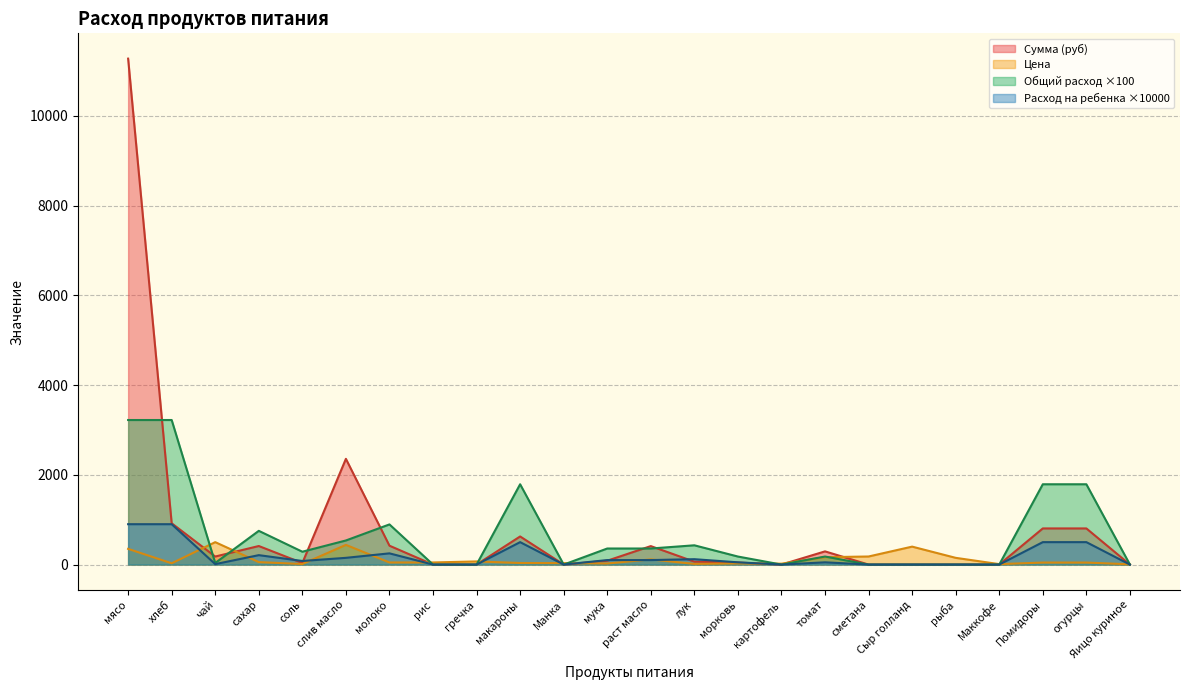

Reading left to right, transcribe all the data shown in this chart.

Цена: 350.0	28.6	500.0	55.0	12.0	438.9	47.0	47.0	70.0	35.0	32.0	24.0	115.0	15.0	25.0	20.0	164.3	180.0	400.0	150.0	10.0	45.0	45.0	5.5
Сумма (руб): 11277.0	920.5	179.0	413.5	34.4	2356.8	420.6	0.0	0.0	626.5	0.0	85.9	411.7	64.4	44.8	0.0	294.1	0.0	0.0	0.0	0.0	805.5	805.5	0.0
Общий расход: 3222.0	3222.0	35.8	751.8	286.4	537.0	895.0	0.0	0.0	1790.0	0.0	358.0	358.0	429.6	179.0	0.0	179.0	0.0	0.0	0.0	0.0	1790.0	1790.0	0.0
Расход на ребенка: 900.0	900.0	10.0	210.0	80.0	150.0	250.0	0.0	0.0	500.0	0.0	100.0	100.0	120.0	50.0	0.0	50.0	0.0	0.0	0.0	0.0	500.0	500.0	0.0